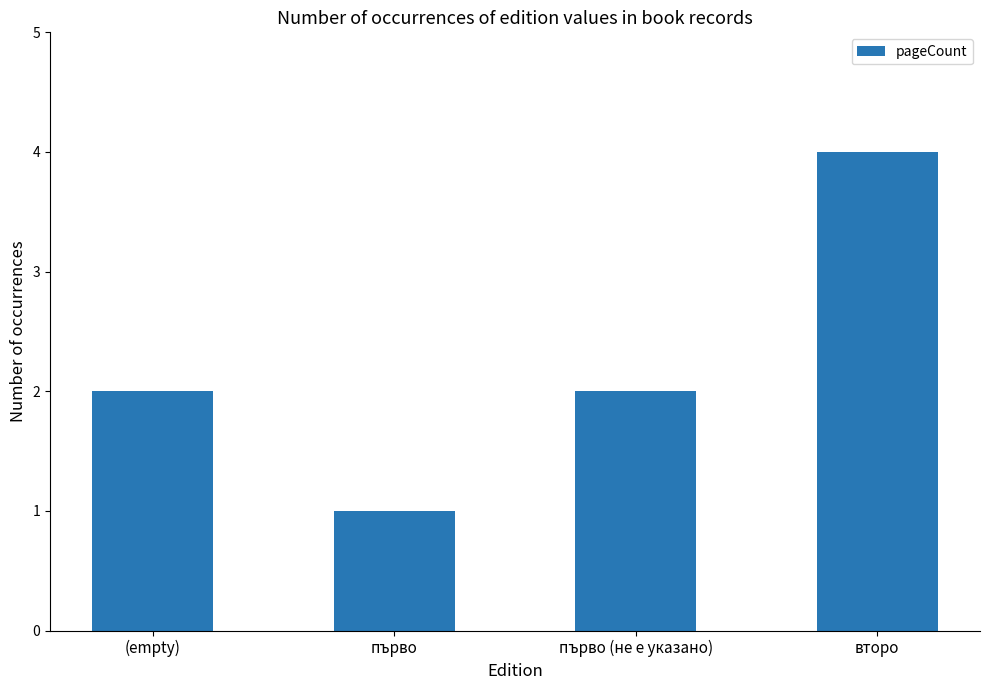

What is the change in value from (empty) to първо?

-1